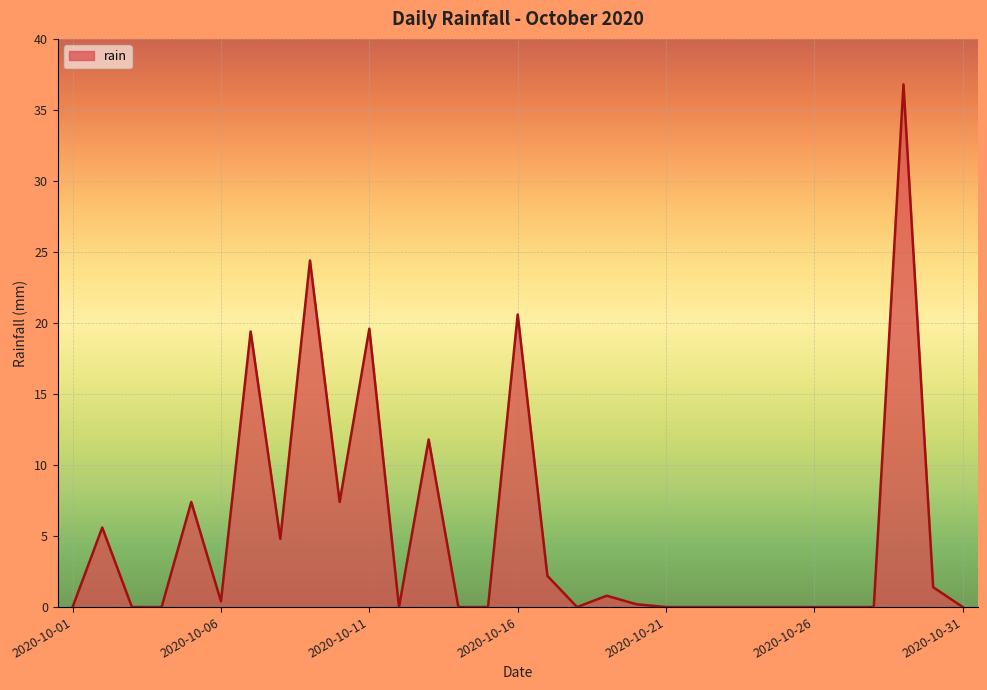

What is the difference between the maximum and minimum values?

36.8